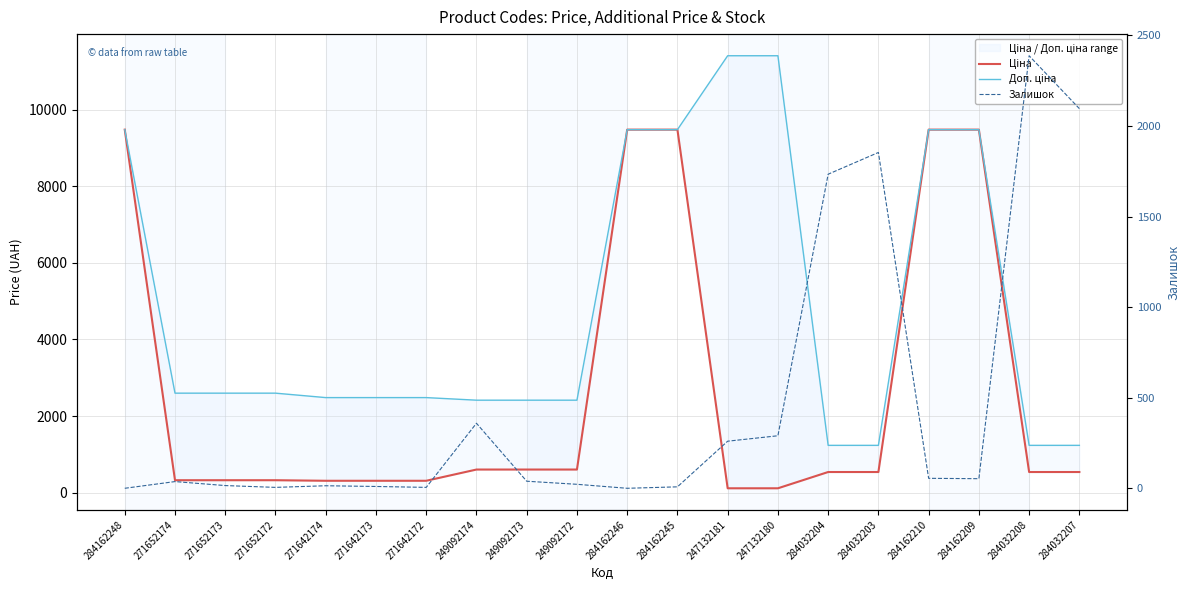

At which category is the sum across all series the highest?

284162210